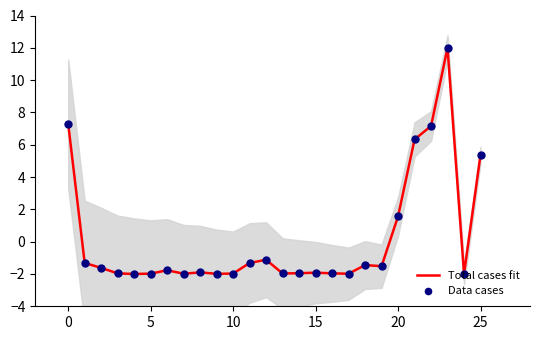

Which series reaches the minimum Y coordinate?

Total cases fit